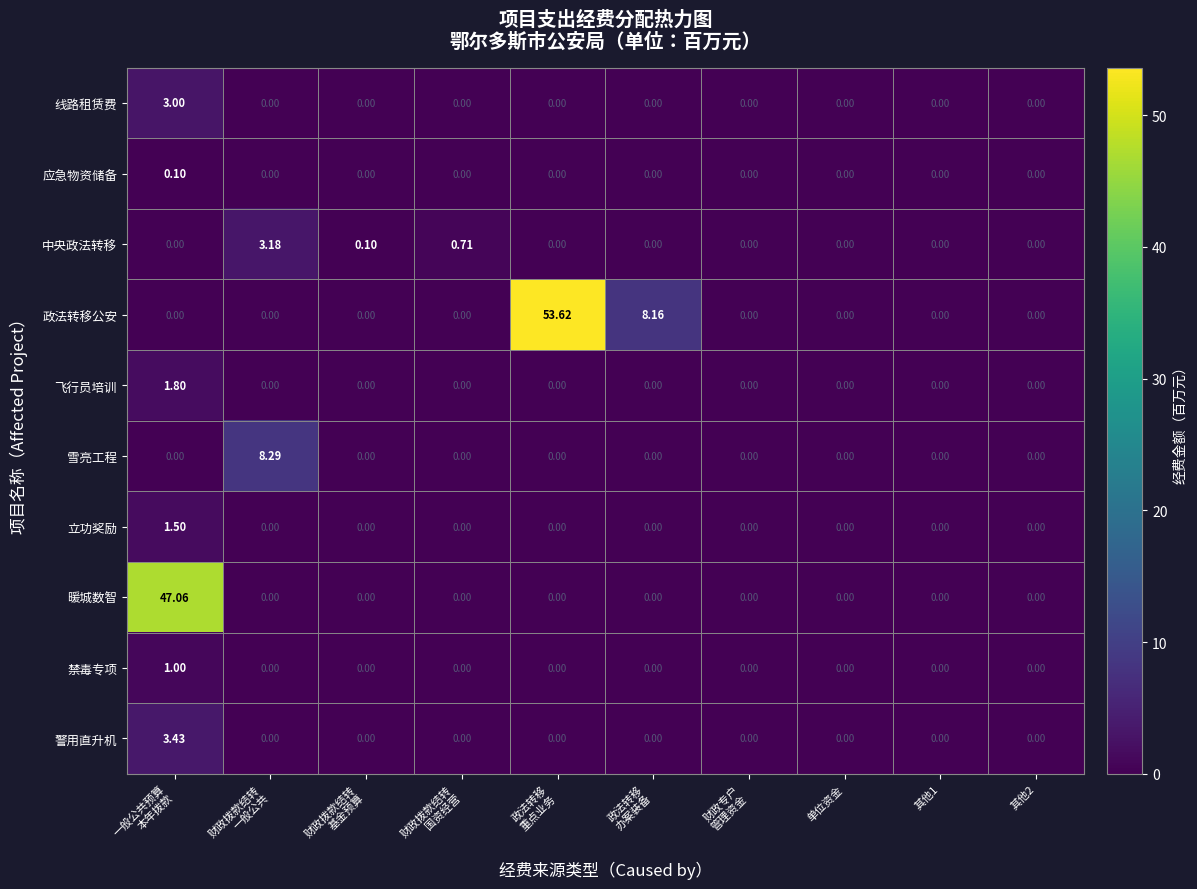

Which series has the largest total across all categories?

政法转移公安